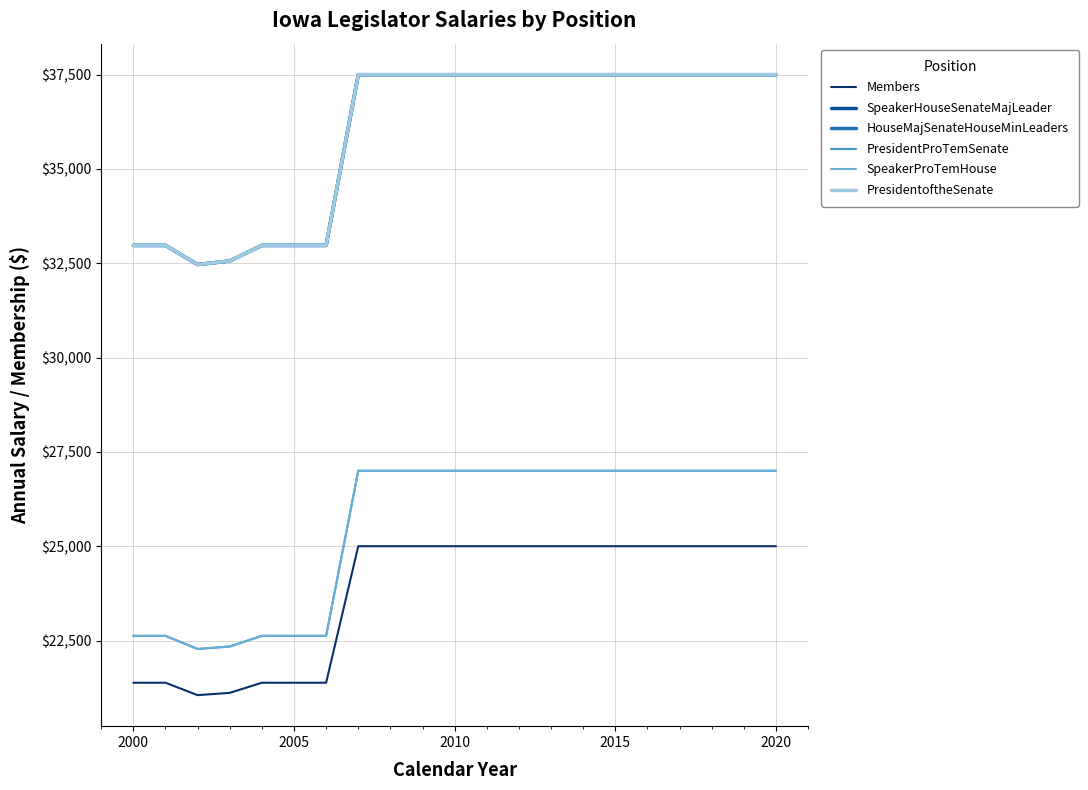

What is the sum of all SpeakerHouseSenateMajLeader values?

754899